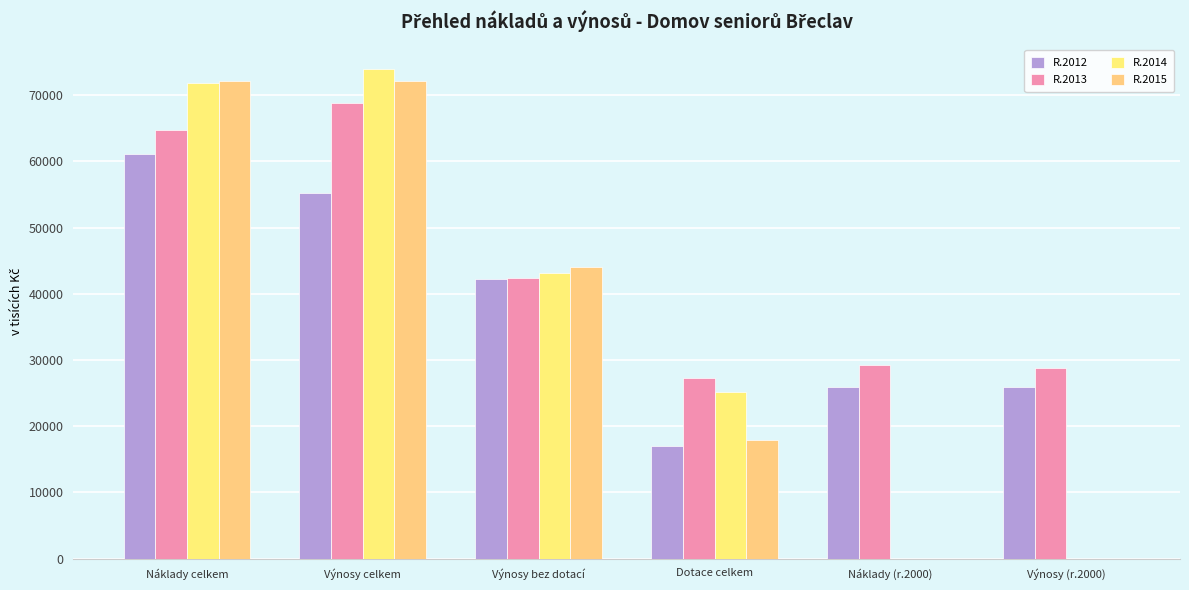

Where is R.2012 nearest to the value 39023?

Výnosy bez dotací